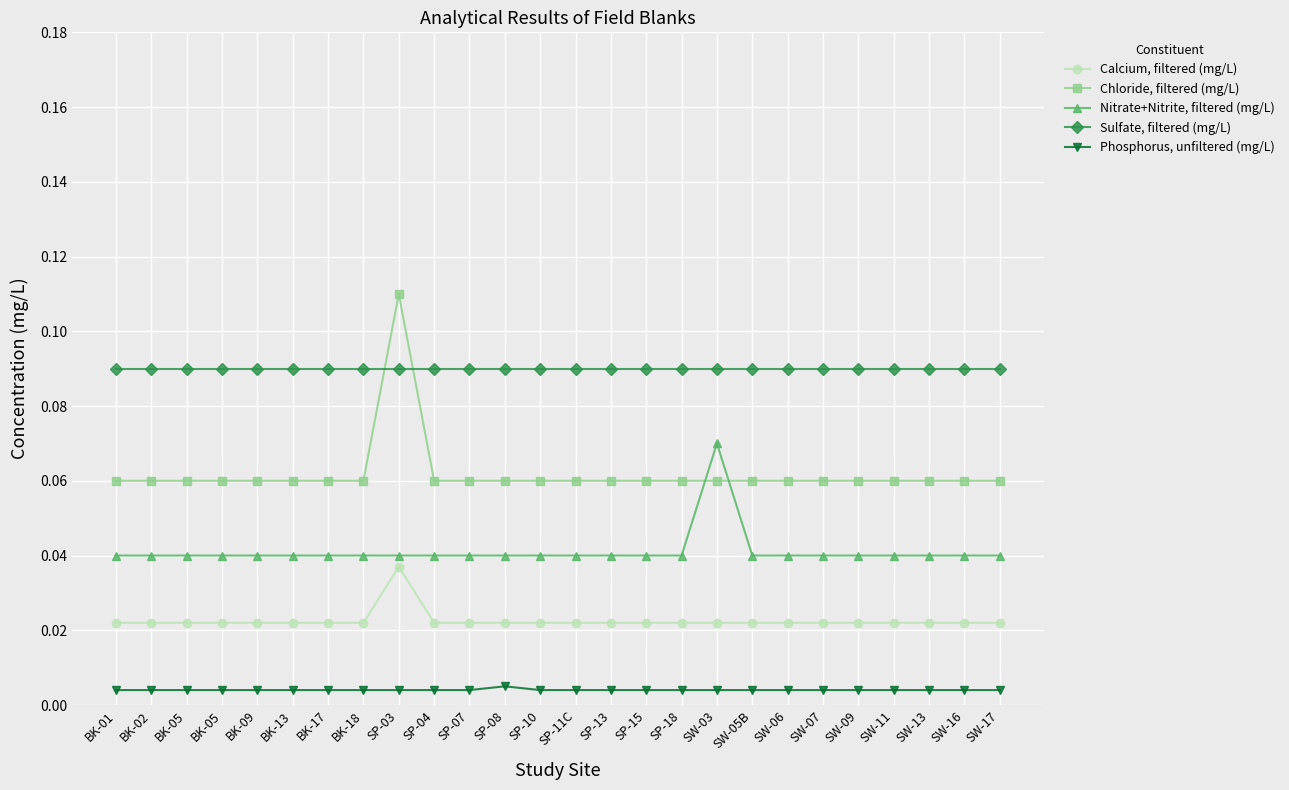

What are all the series names shown in the legend?

Calcium, filtered (mg/L), Chloride, filtered (mg/L), Nitrate+Nitrite, filtered (mg/L), Sulfate, filtered (mg/L), Phosphorus, unfiltered (mg/L)